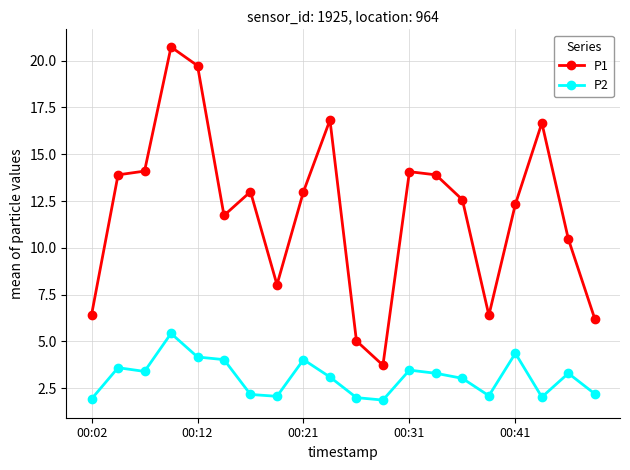

True or false: P2 and P1 cross at least once.

False